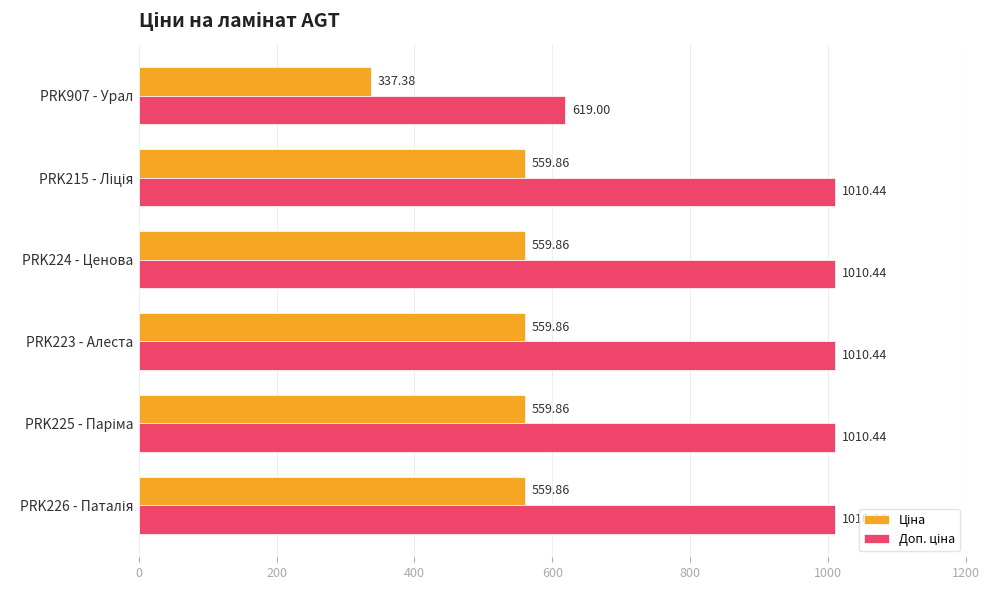

At how many categories does at least one series exceed 595?

6